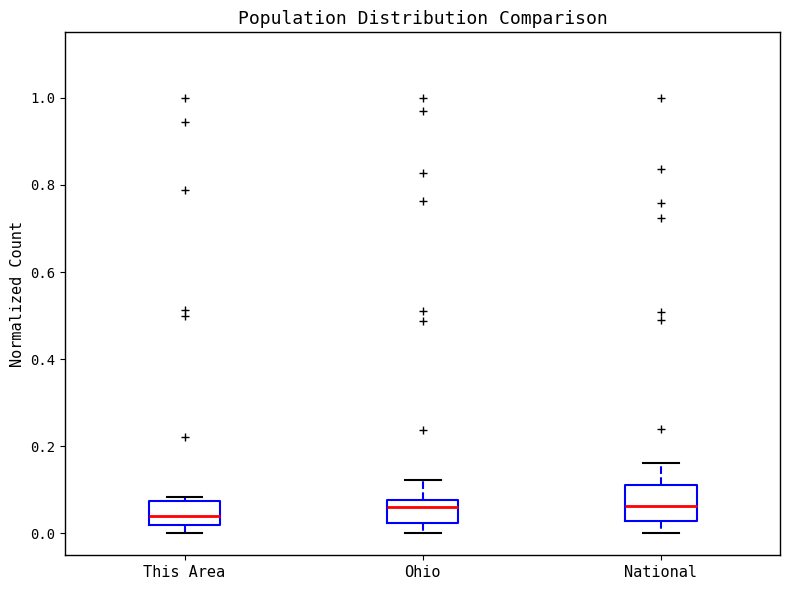

Reading left to right, transcribe this box plot: for each box, give where its median line is, the range the box spans, and where its two whiskers end, as read against the y-axis. The values are not printed on the chart, so give them approximately, as read against the axis.

This Area: median 0.04, box 0.02 to 0.08, whiskers 0.00 to 0.08 (just above the box's upper edge)
Ohio: median 0.06, box 0.02 to 0.08, whiskers 0.00 to 0.12
National: median 0.06, box 0.02 to 0.12, whiskers 0.00 to 0.16